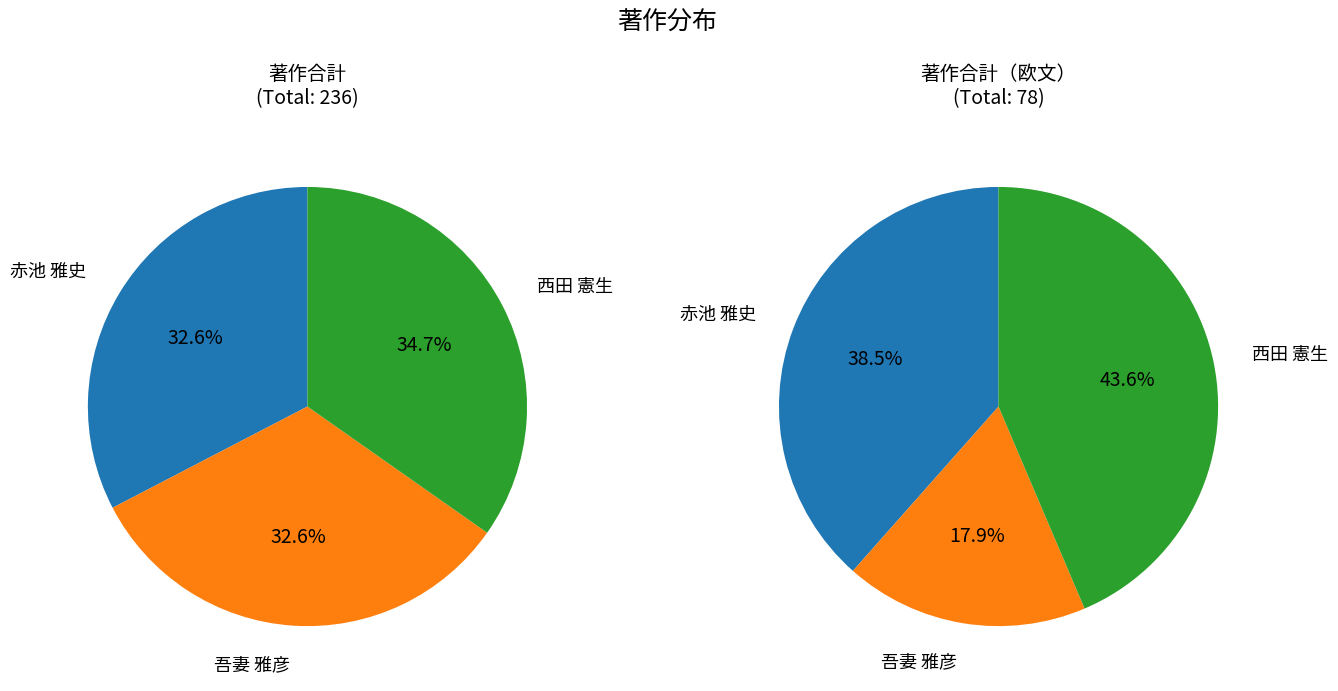

Which category has the biggest portion of the pie?

西田 憲生